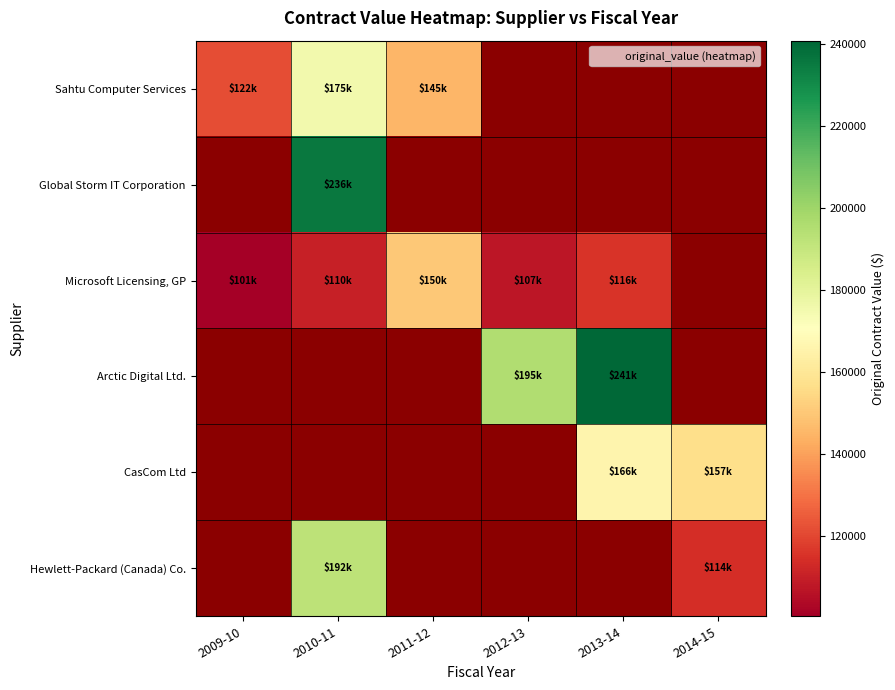

At how many categories does at least one series exceed 131007?

5